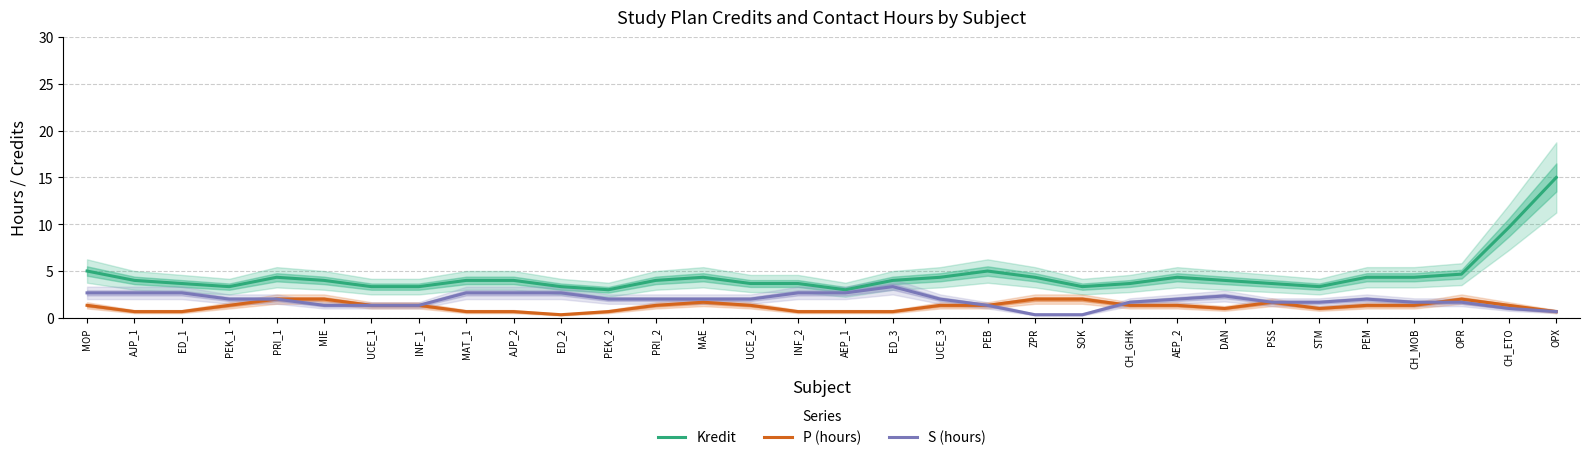

What position from the right is CH_ETO?

2